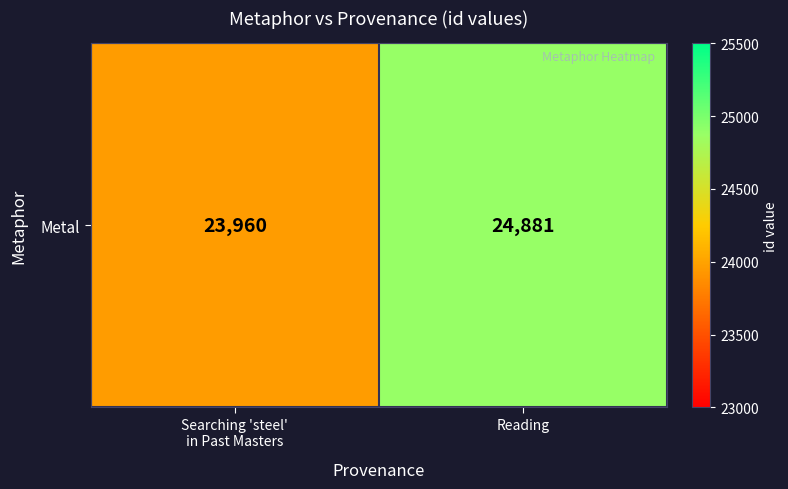

What is the change in value from Searching 'steel'
in Past Masters to Reading?

+921